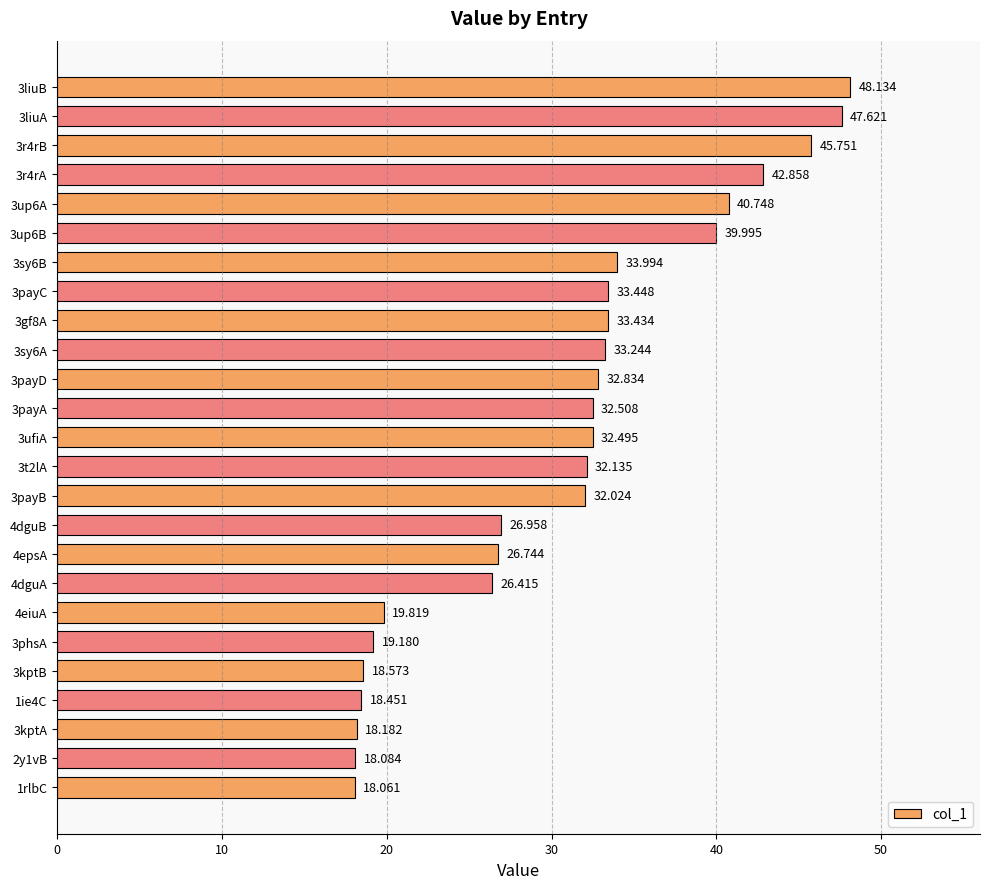

How many values exceed 32?

15